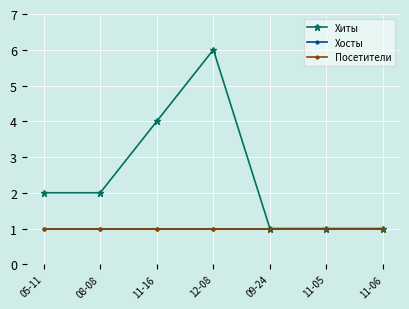

What is the total value across all series at 11-05?

3